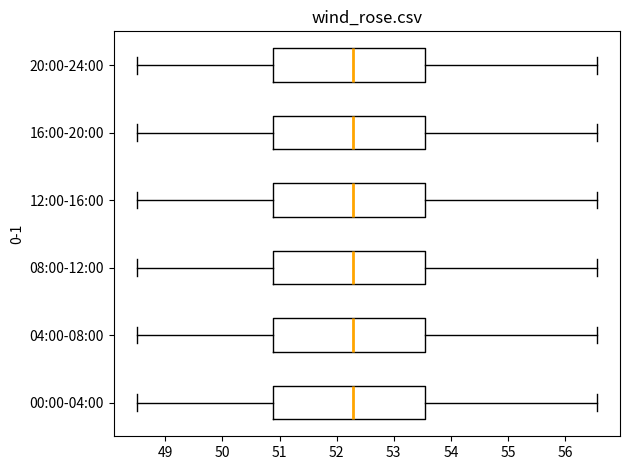

Reading bottom to top, read every box against the x-axis: the position of its median line, the range the box covers, and the ends of its whiskers. The values are not printed on the chart, so give them approximately, as read against the axis.

00:00-04:00: median 52.3, box 50.9 to 53.6, whiskers 48.5 to 56.6
04:00-08:00: median 52.3, box 50.9 to 53.6, whiskers 48.5 to 56.6
08:00-12:00: median 52.3, box 50.9 to 53.6, whiskers 48.5 to 56.6
12:00-16:00: median 52.3, box 50.9 to 53.6, whiskers 48.5 to 56.6
16:00-20:00: median 52.3, box 50.9 to 53.6, whiskers 48.5 to 56.6
20:00-24:00: median 52.3, box 50.9 to 53.6, whiskers 48.5 to 56.6